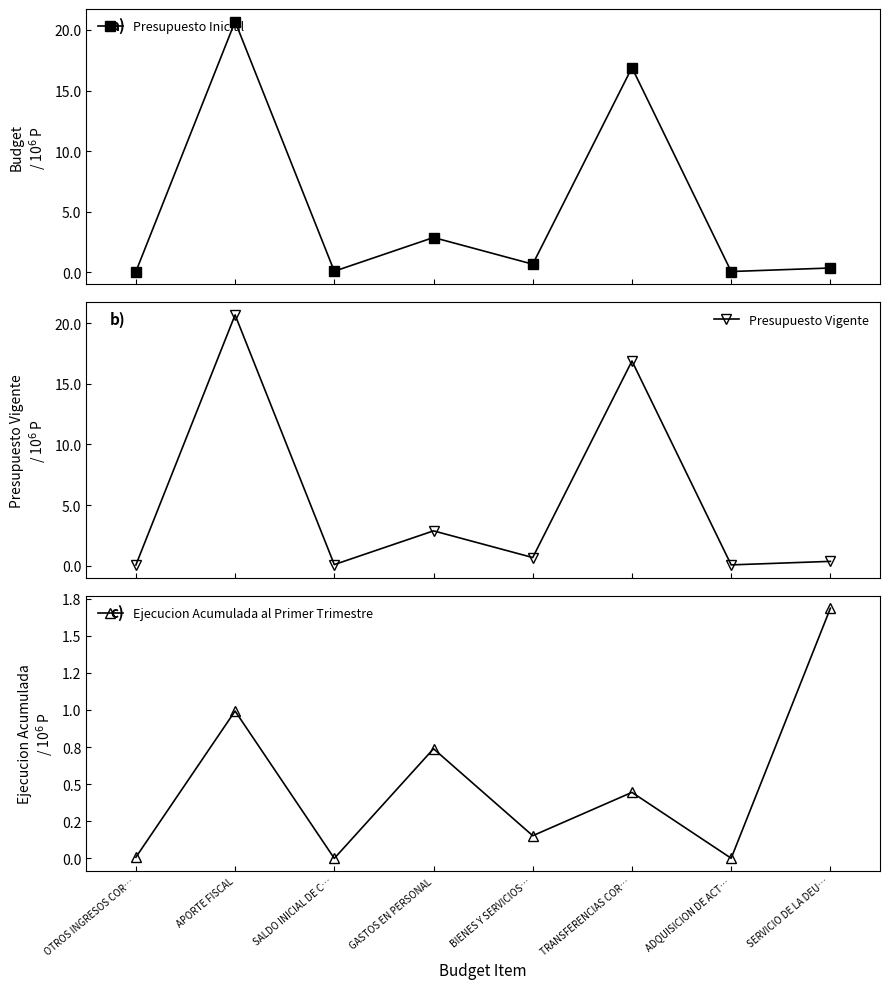

What is the total value across all series at APORTE FISCAL?

42394527